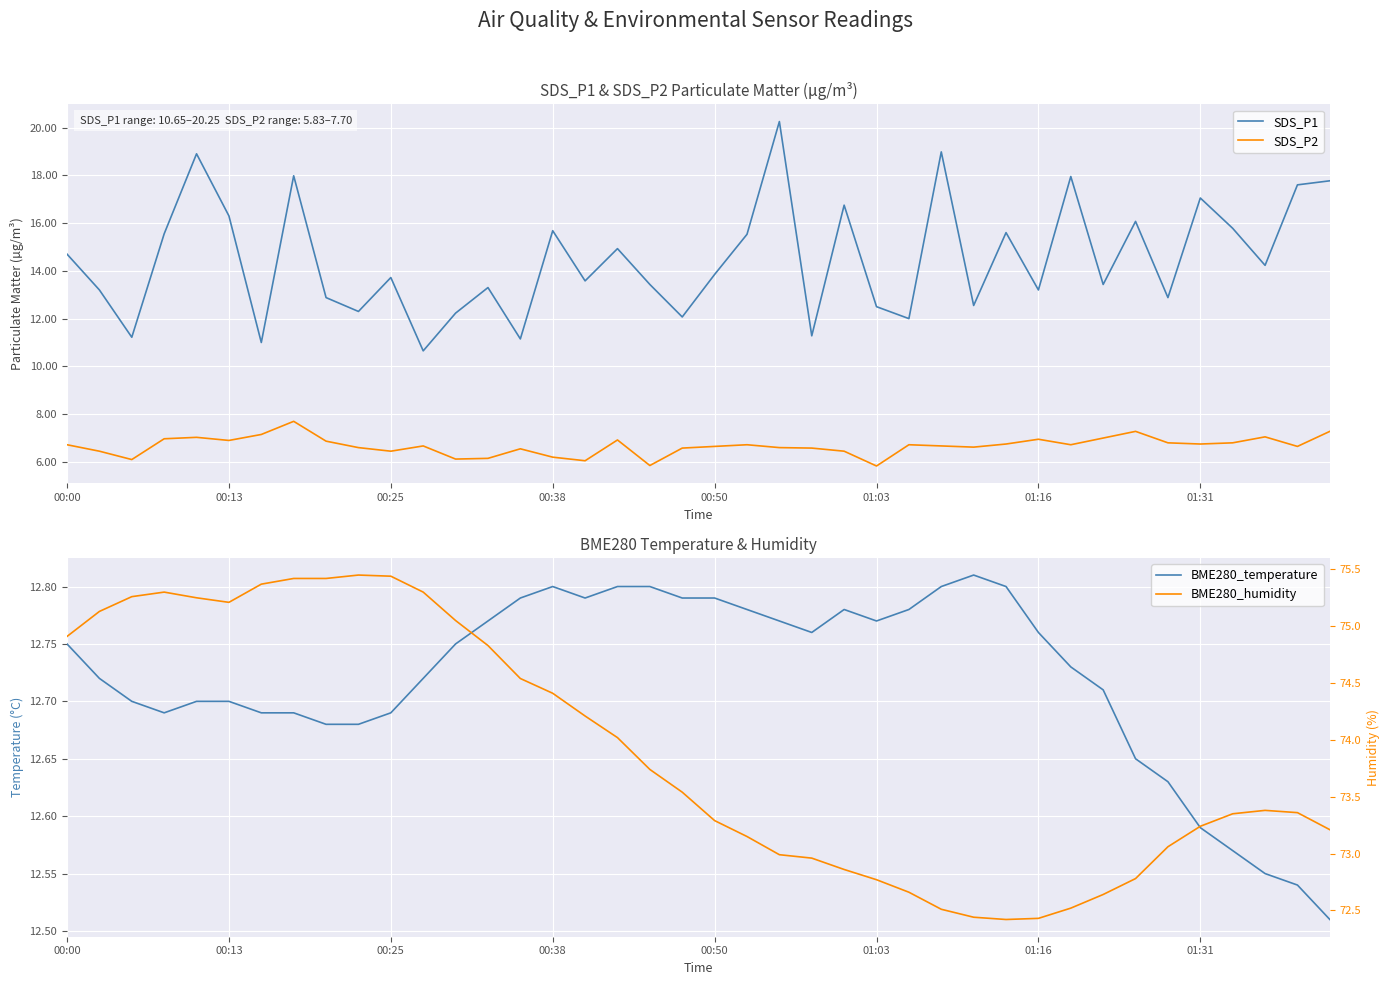

How many data points does each series have?

40